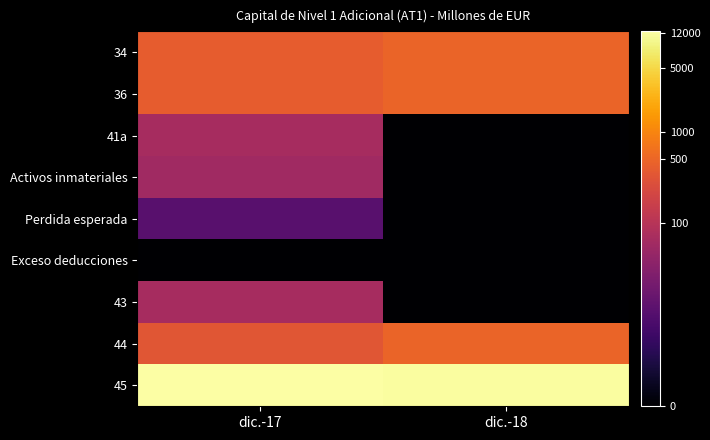

What is the difference between the highest and lowest values at dic.-18?

9.4